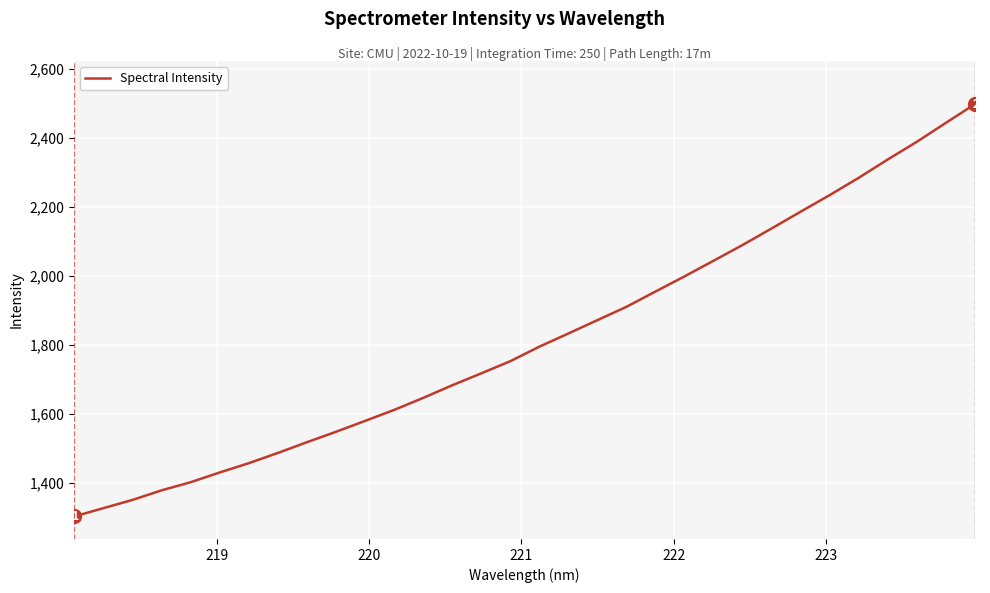

What is the difference between the second highest and second lowest values?

1115.4